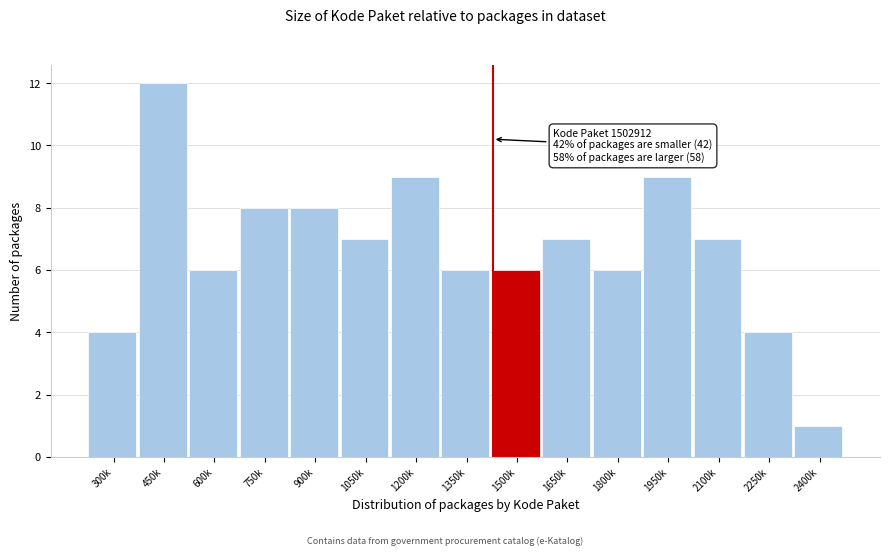

Reading left to right, list all the values displayed in this chart.

4	12	6	8	8	7	9	6	6	7	6	9	7	4	1